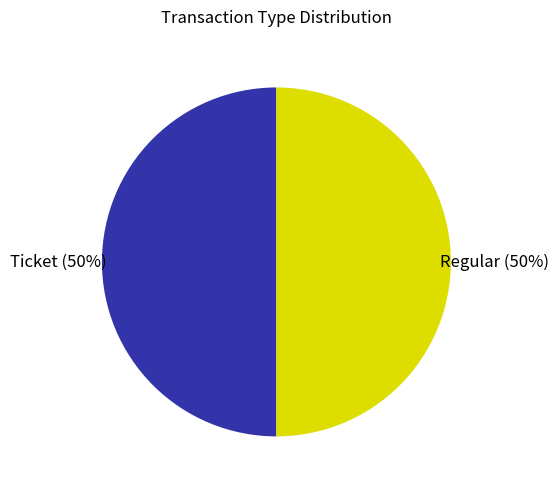

To the nearest percent, what is the average slice percentage?

50%